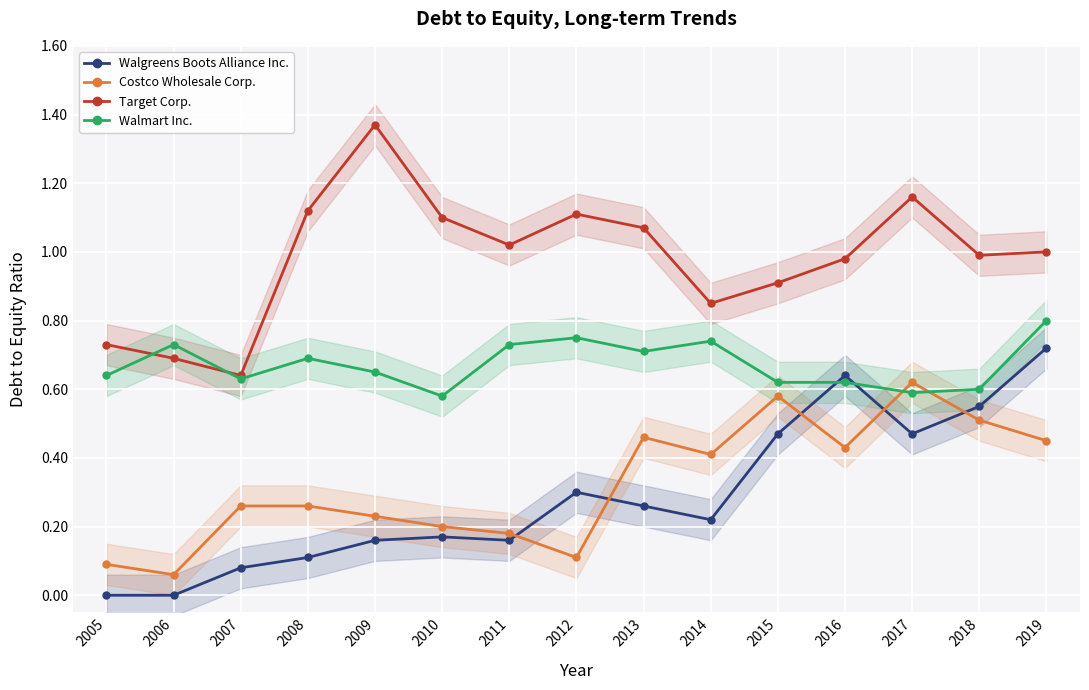

What is the sum of all Costco Wholesale Corp. values?

4.8